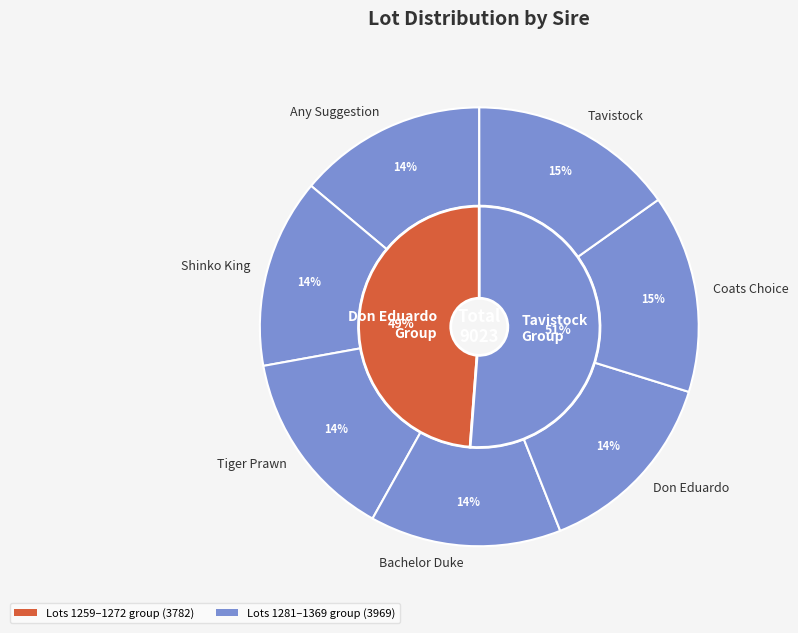

Is it true that Shinko King is 2% of the pie?

False